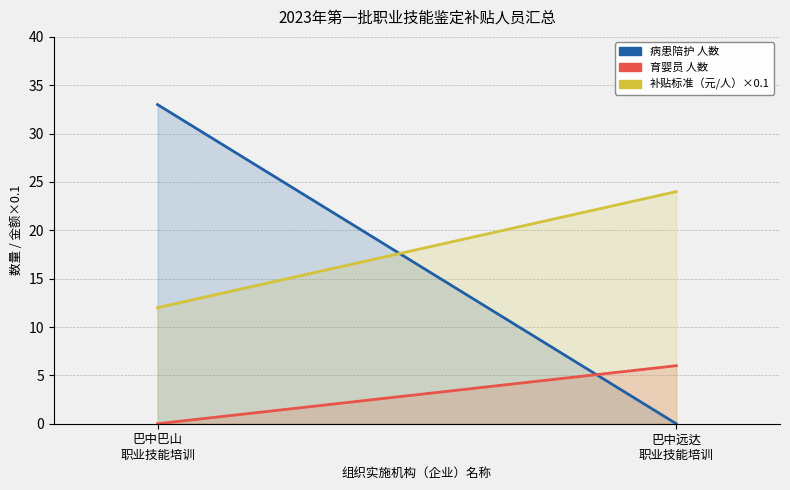

How many distinct data groups are displayed?

3